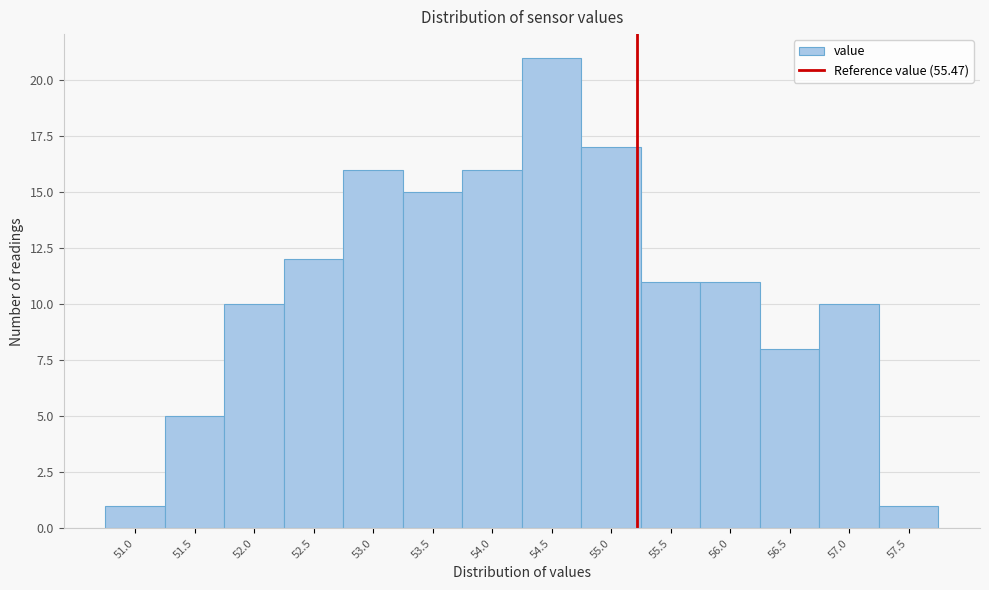

Reading left to right, transcribe all the data shown in this chart.

51.0=1	51.5=5	52.0=10	52.5=12	53.0=16	53.5=15	54.0=16	54.5=21	55.0=17	55.5=11	56.0=11	56.5=8	57.0=10	57.5=1